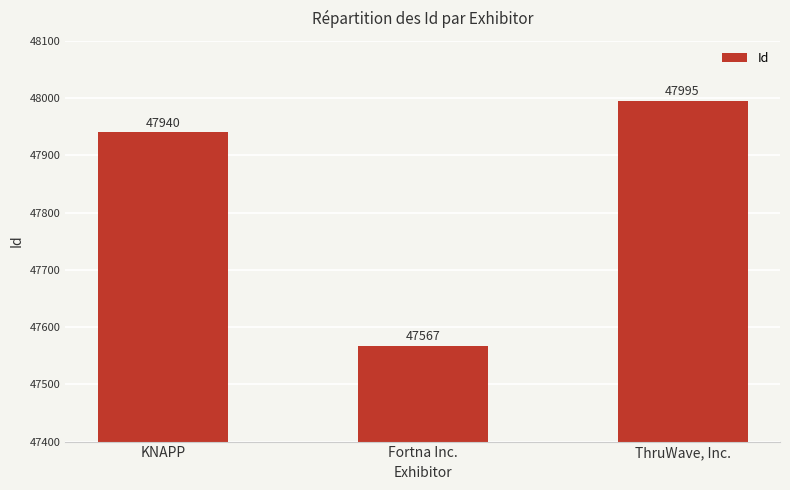

Between Fortna Inc. and ThruWave, Inc., which is larger?

ThruWave, Inc.